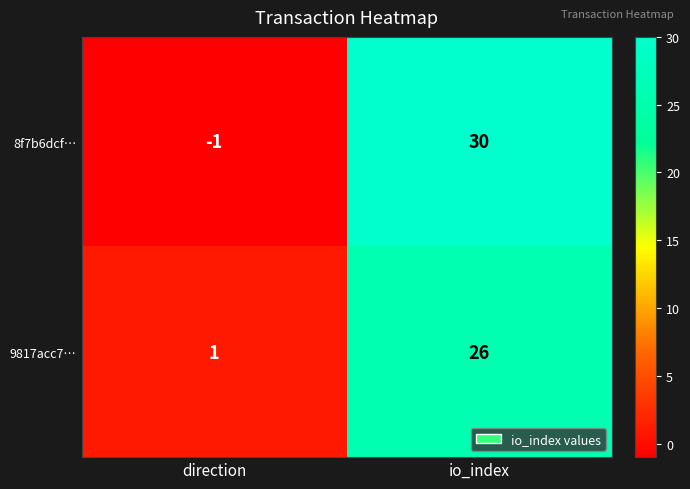

Reading left to right, transcribe all the data shown in this chart.

8f7b6dcf…: direction=-1	io_index=30
9817acc7…: direction=1	io_index=26